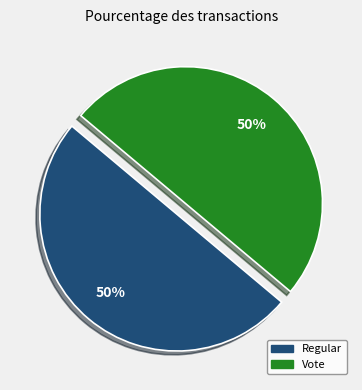

How many segments does this pie chart have?

2